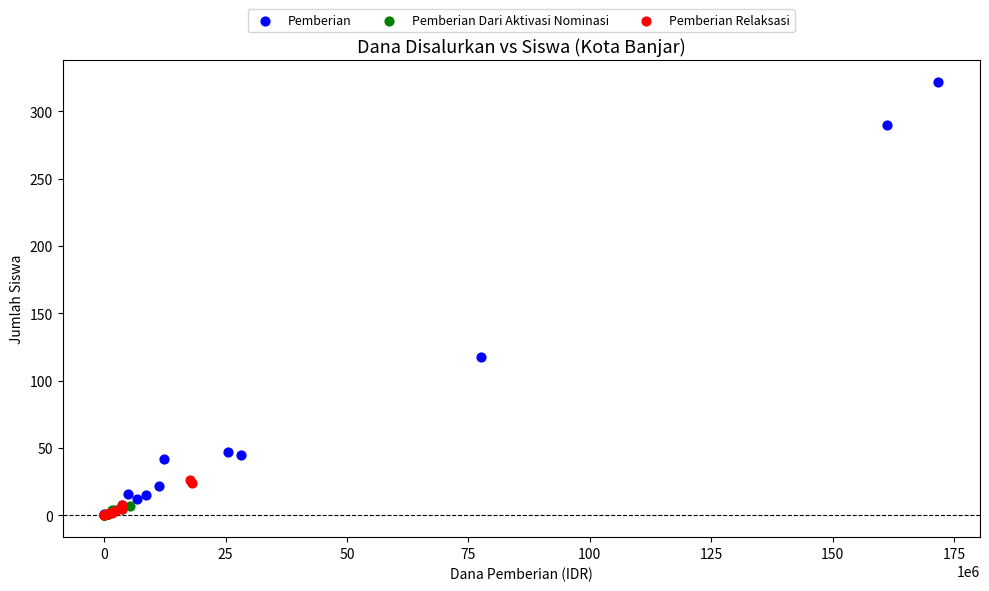

Which series reaches the maximum Y coordinate?

Pemberian